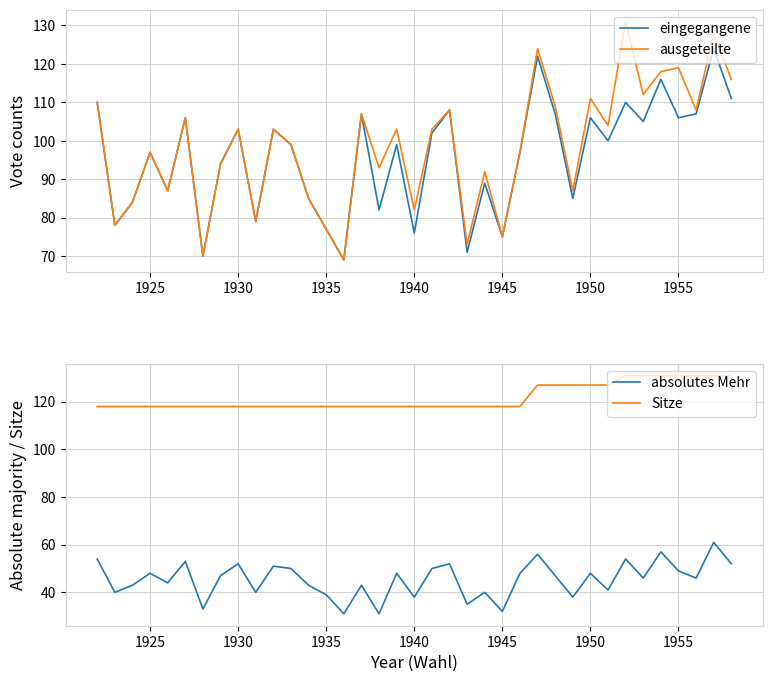

Rank the series by their maximum value, from lowest to highest.

absolutes Mehr, eingegangene, ausgeteilte, Sitze